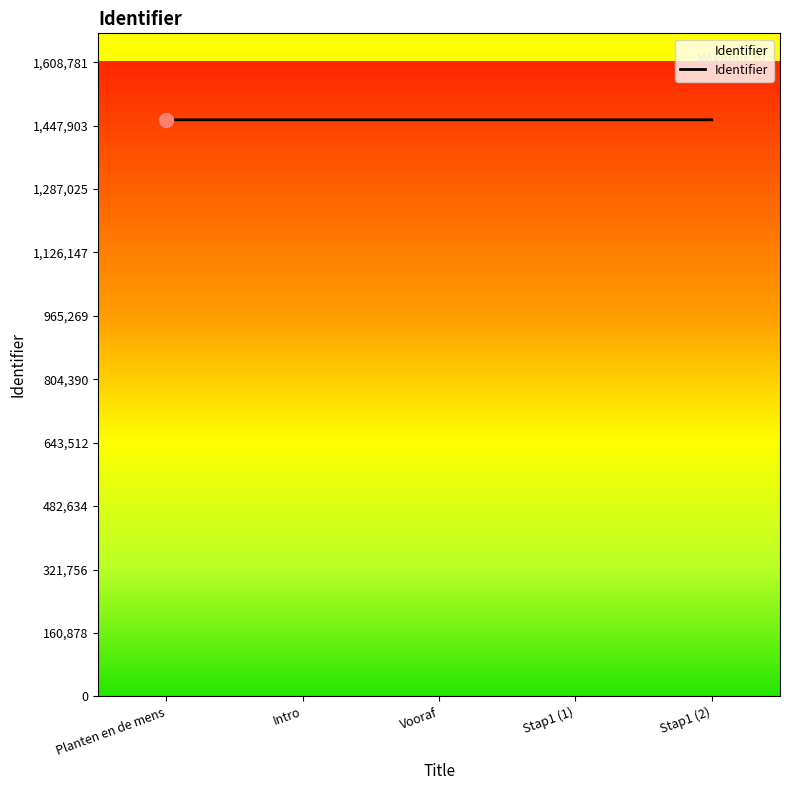

Approximately how many times larger is the value at Vooraf compared to Planten en de mens?

1.0